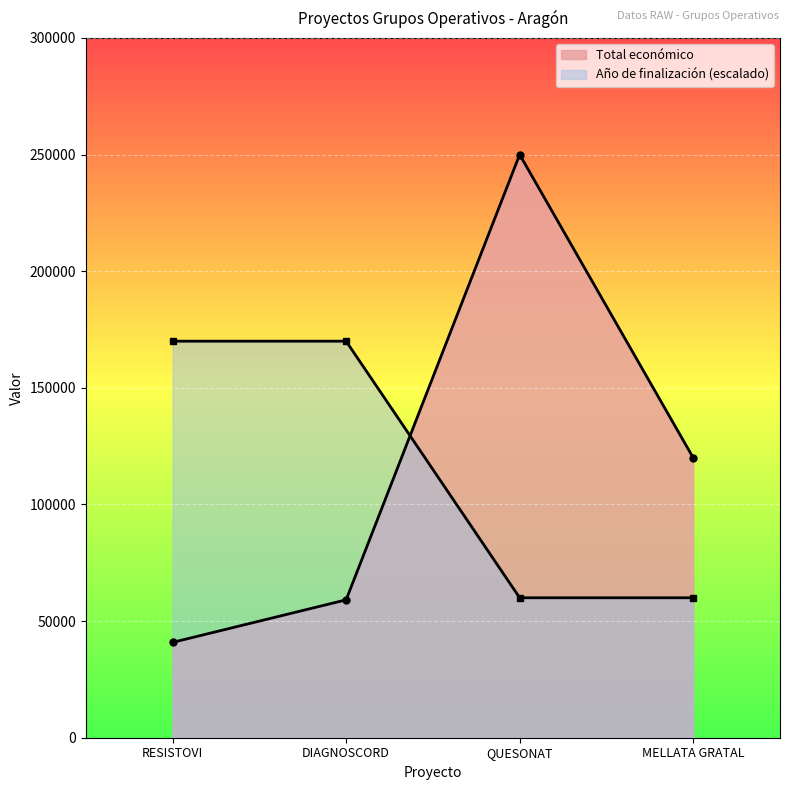

What value does the Año de finalización series have at MELLATA GRATAL, to the nearest 10?

60000